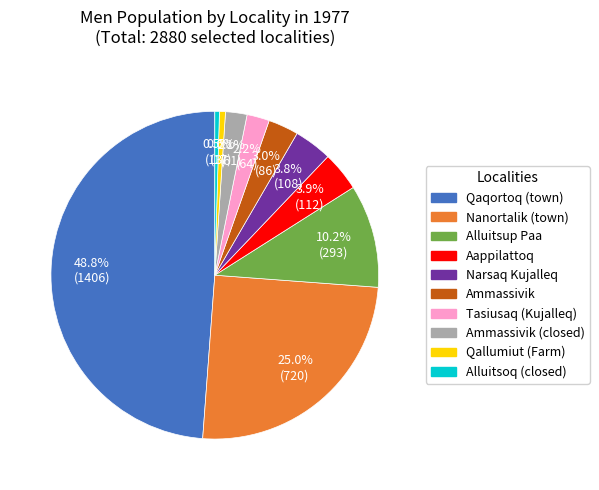

Does any single category account for the majority?

No